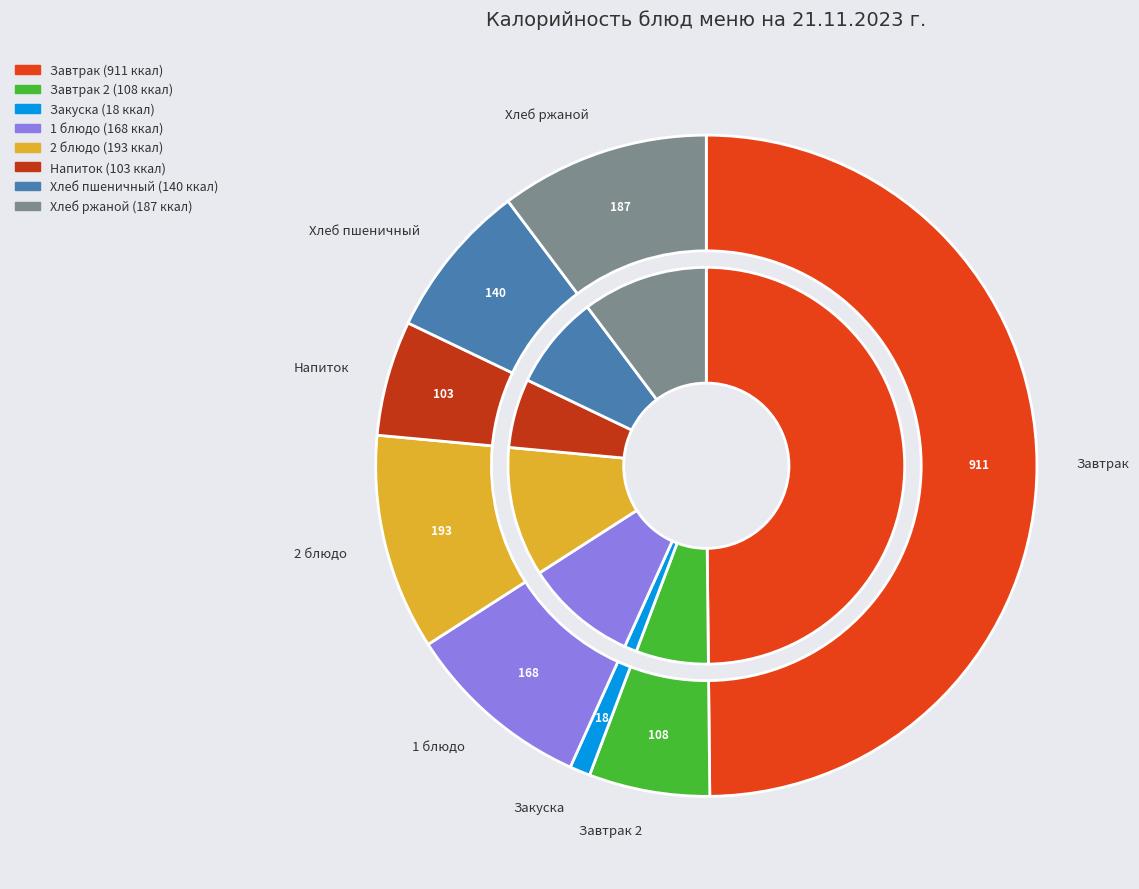

Is it true that Хлеб пшеничный is 16% of the pie?

False